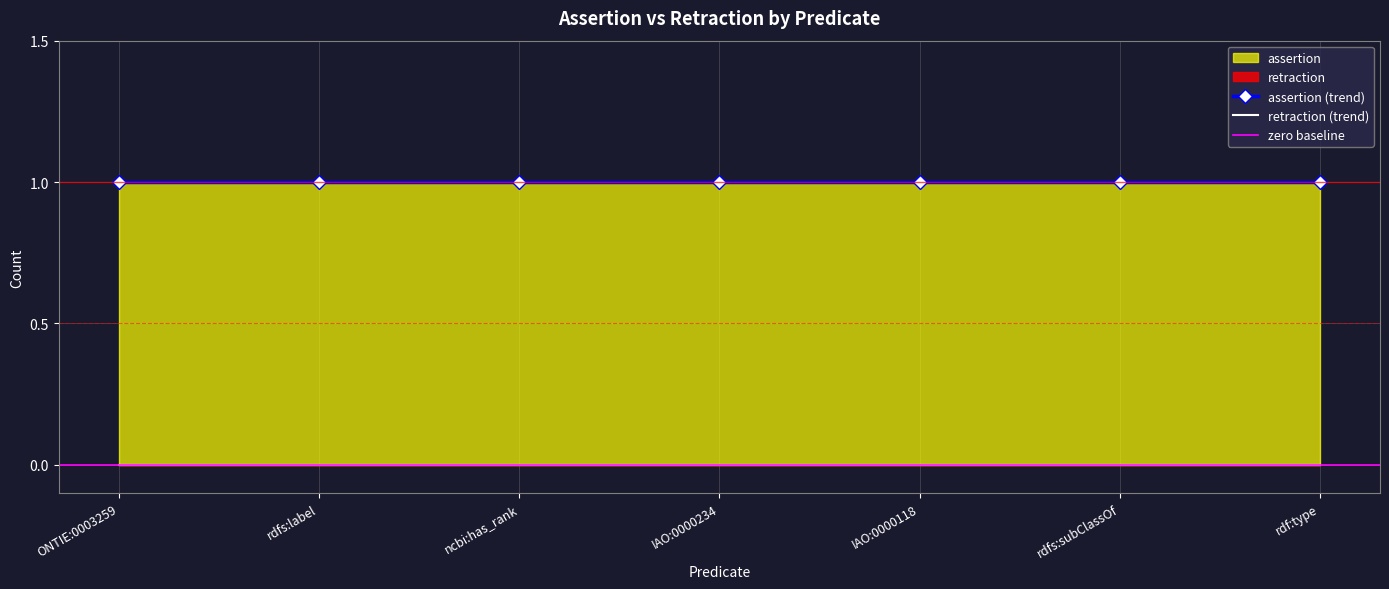

Which series has the widest spread of values?

assertion